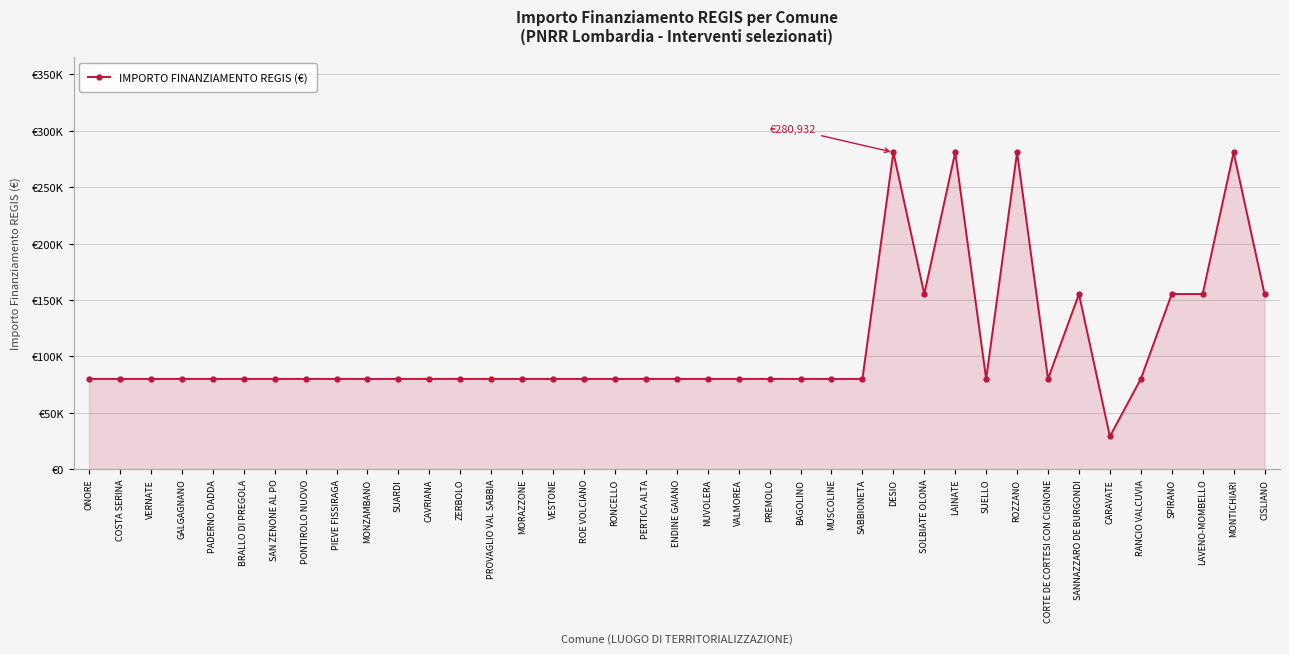

Is this an area chart (filled region under the line)?

Yes